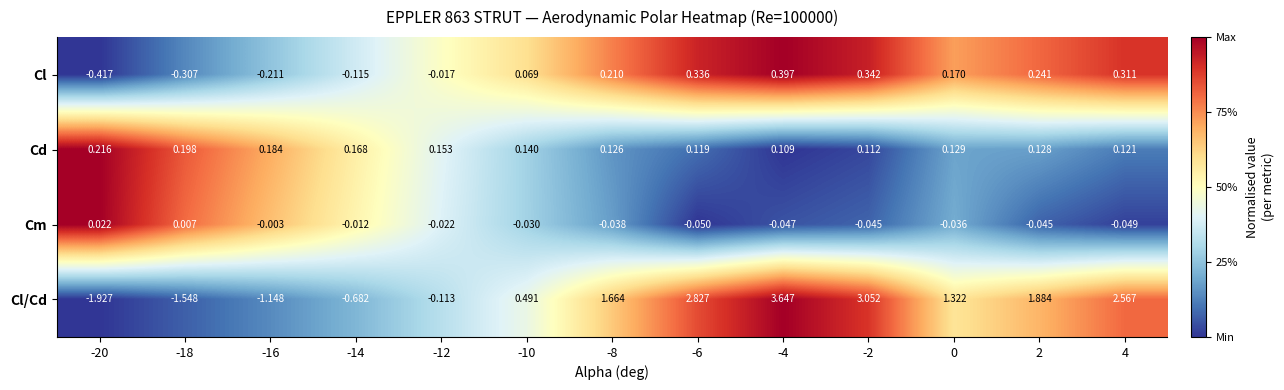

Which label corresponds to the smallest value in the chart?

-20